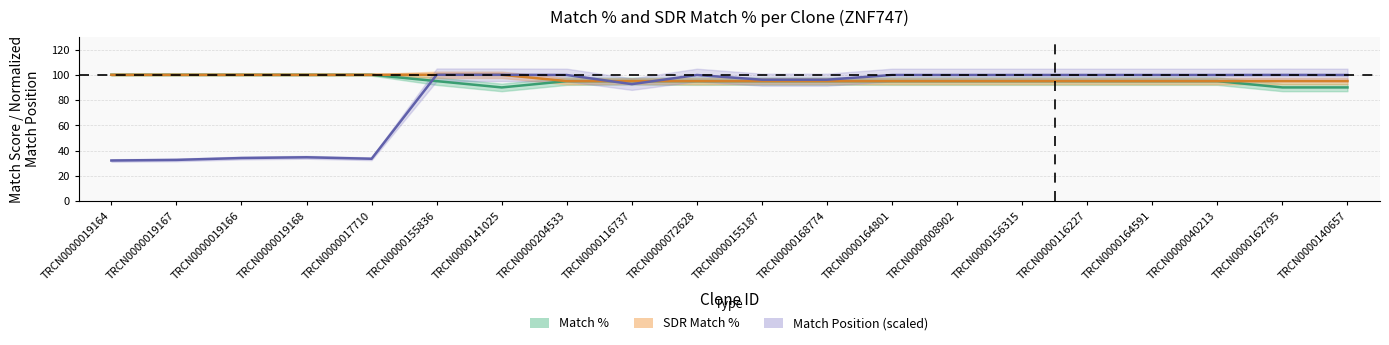

Where is the first local maximum for Match Position?

TRCN0000019168